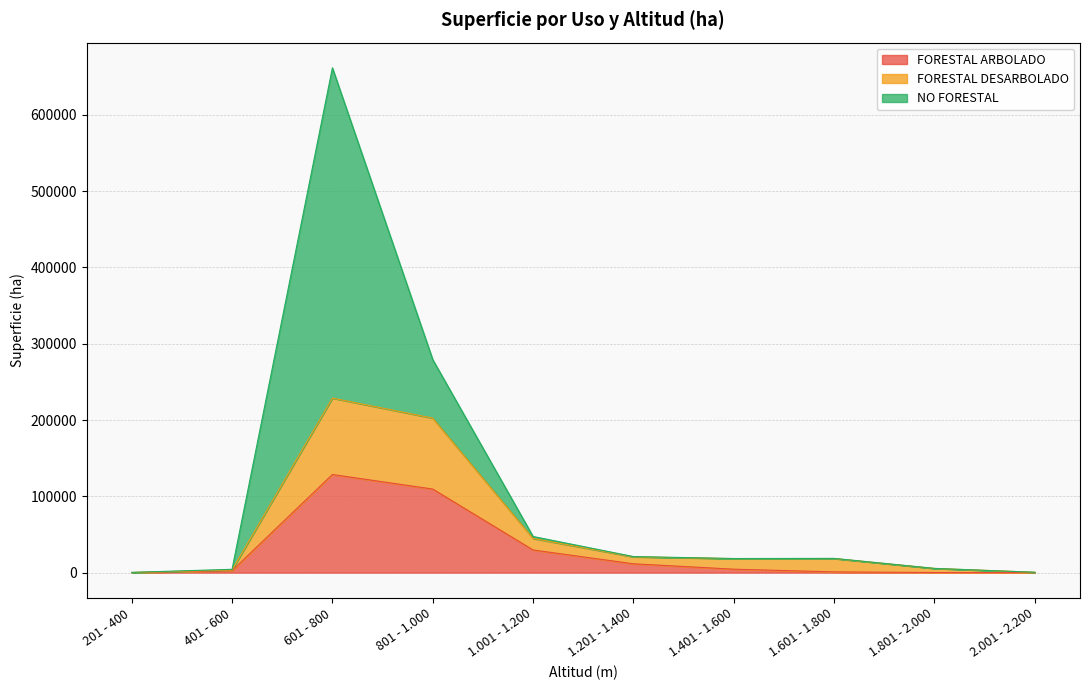

Is it true that FORESTAL ARBOLADO equals 1.9 at 2.001 - 2.200?

False